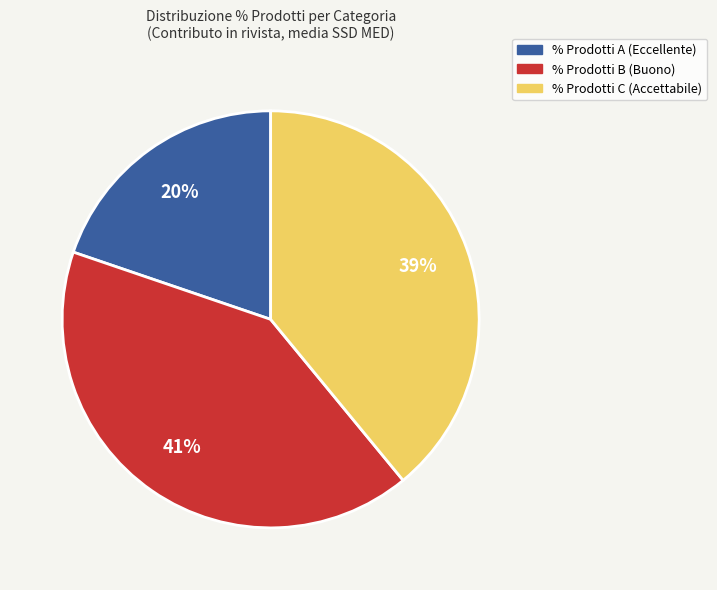

What percentage is the % Prodotti C slice, to the nearest percent?

39%